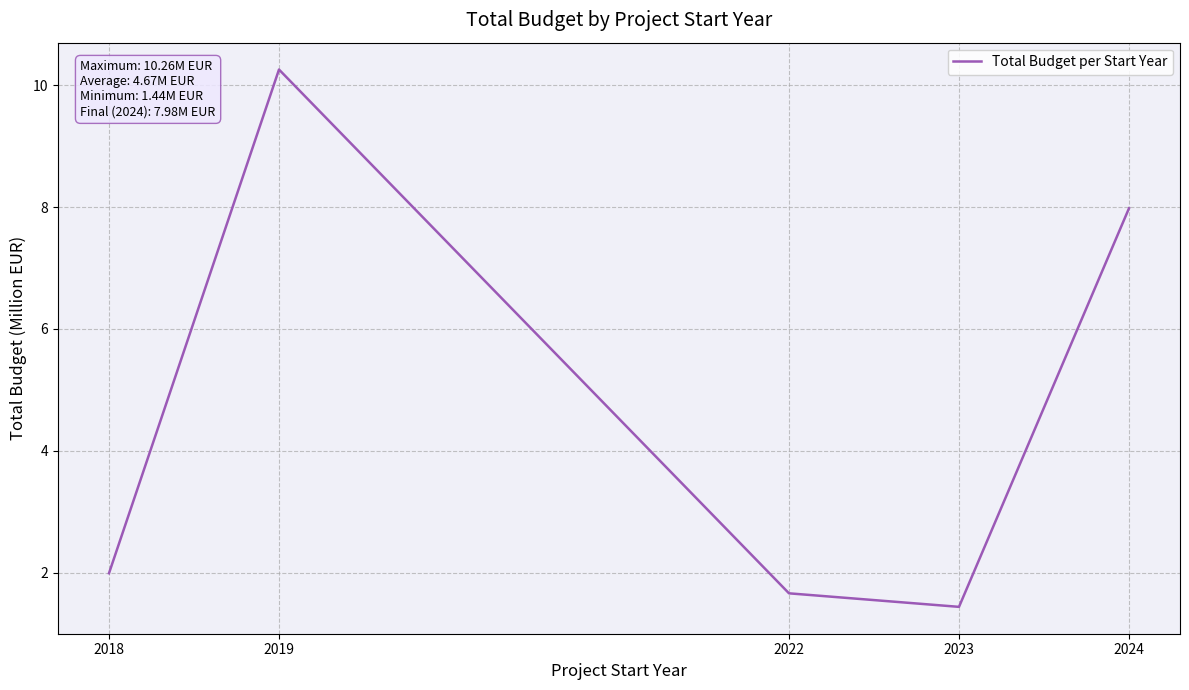

True or false: the data shows 8.0 at 2024.

True